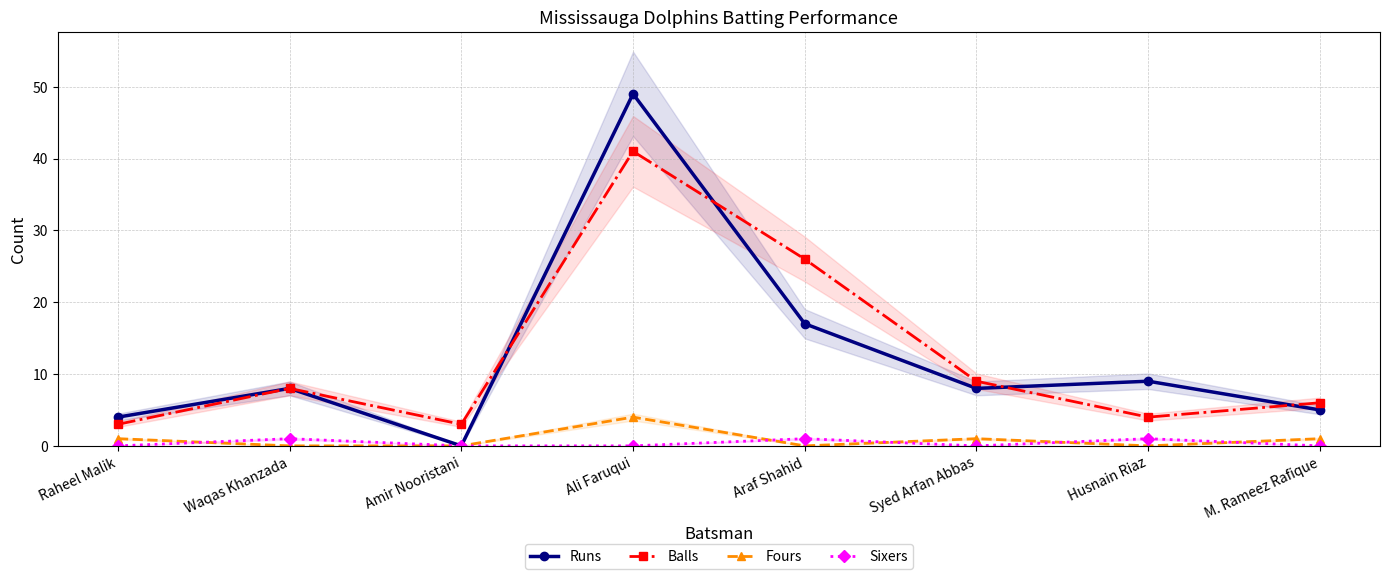

True or false: Fours and Balls cross at least once.

False